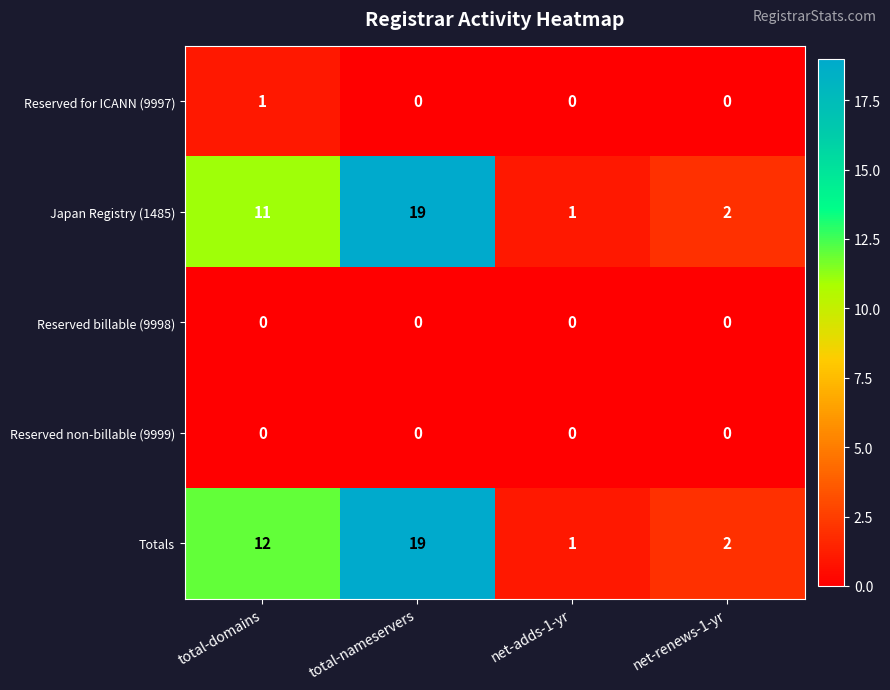

Which label corresponds to the largest value in the chart?

total-nameservers